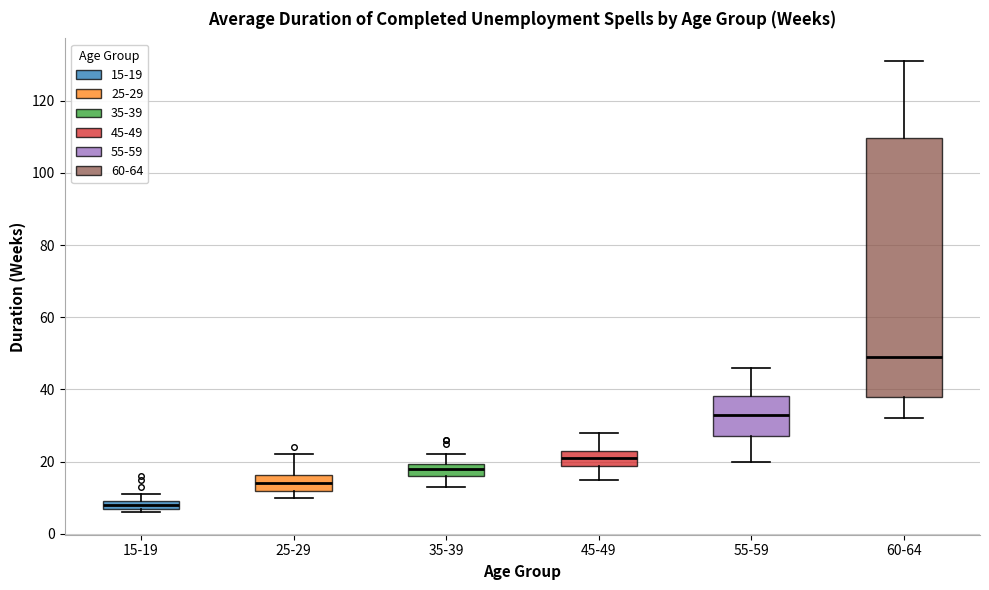

Which box's median line is the highest?

60-64